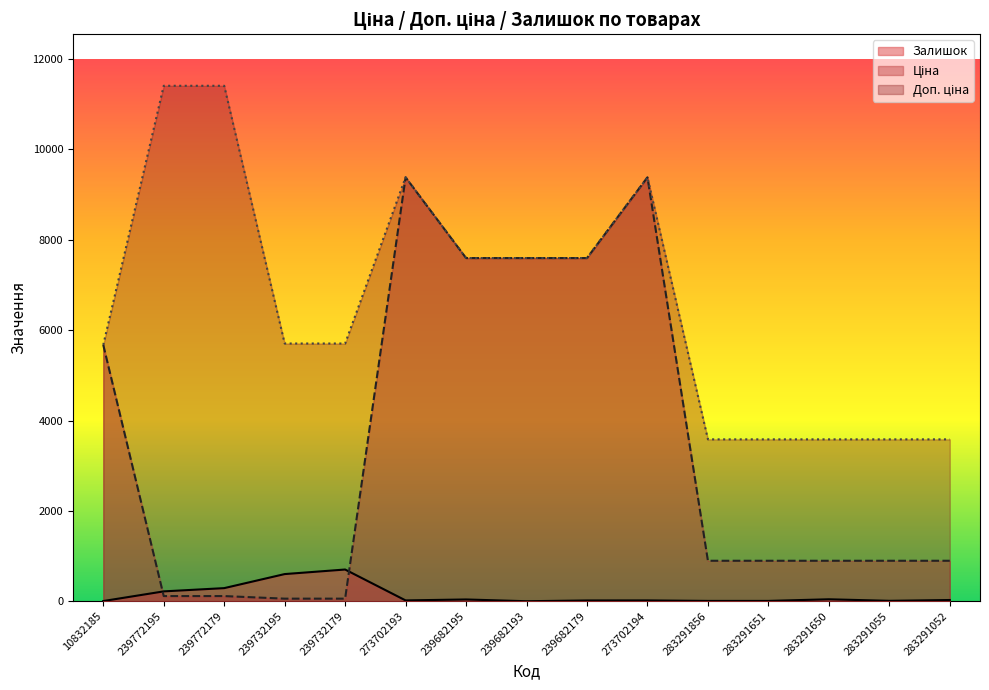

Reading left to right, extract all data points from this chart.

Ціна: 10832185=5673.8	239772195=114.1	239772179=114.1	239732195=57.0	239732179=57.0	273702193=9384.0	239682195=7596.5	239682193=7596.5	239682179=7596.5	273702194=9384.0	283291856=895.9	283291651=895.9	283291650=895.9	283291055=895.9	283291052=895.9
Доп. ціна: 10832185=5673.8	239772195=11410.0	239772179=11410.0	239732195=5705.0	239732179=5705.0	273702193=9384.0	239682195=7596.5	239682193=7596.5	239682179=7596.5	273702194=9384.0	283291856=3583.6	283291651=3583.6	283291650=3583.6	283291055=3583.6	283291052=3583.6
Залишок: 10832185=4.0	239772195=218.0	239772179=290.0	239732195=601.0	239732179=702.0	273702193=18.0	239682195=39.0	239682193=0.0	239682179=17.0	273702194=18.0	283291856=7.0	283291651=7.0	283291650=43.0	283291055=9.0	283291052=27.0